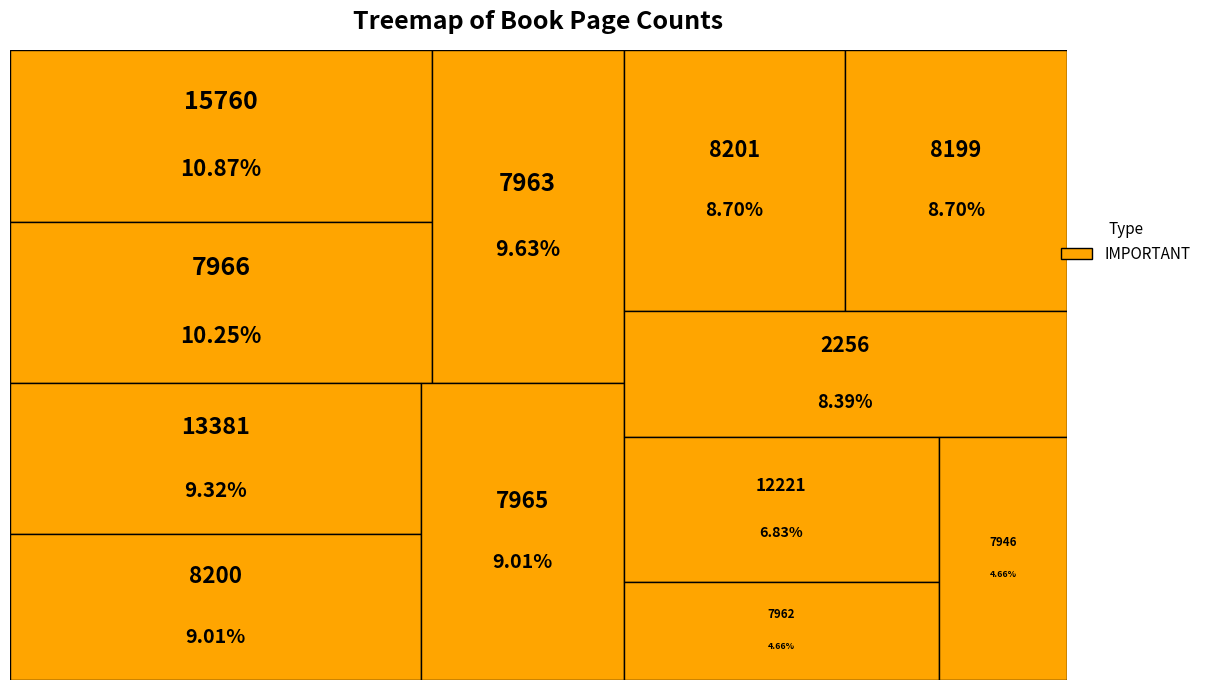

Is there a majority slice in this chart?

No